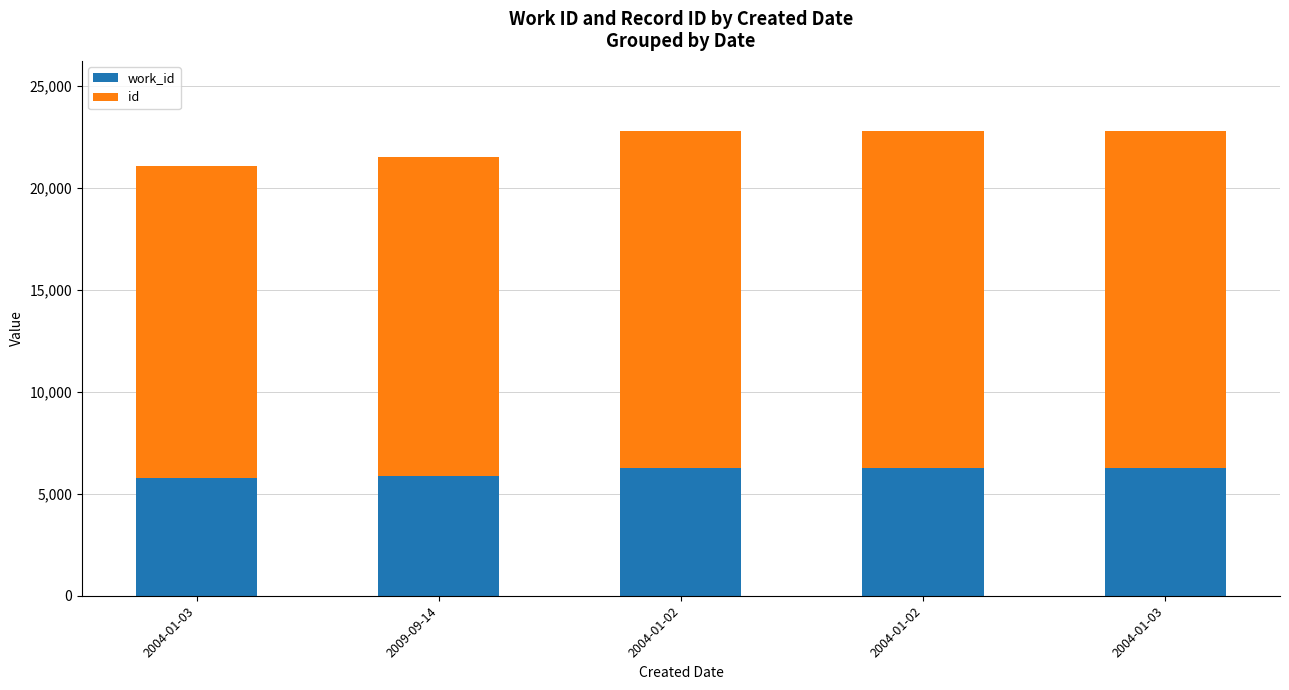

What are all the series names shown in the legend?

work_id, id